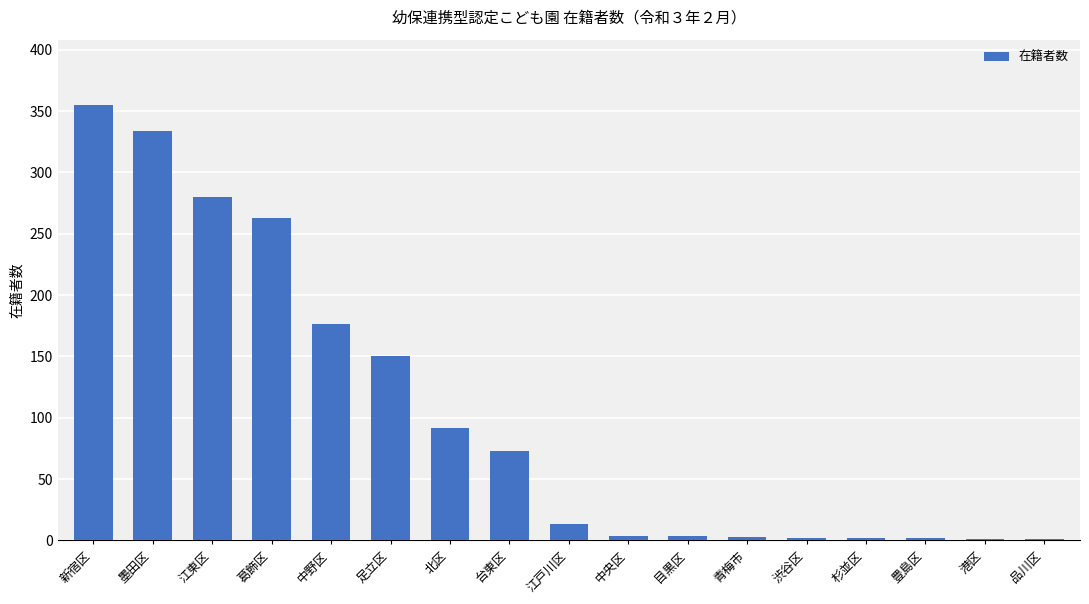

At which label does the data first exceed 13?

新宿区